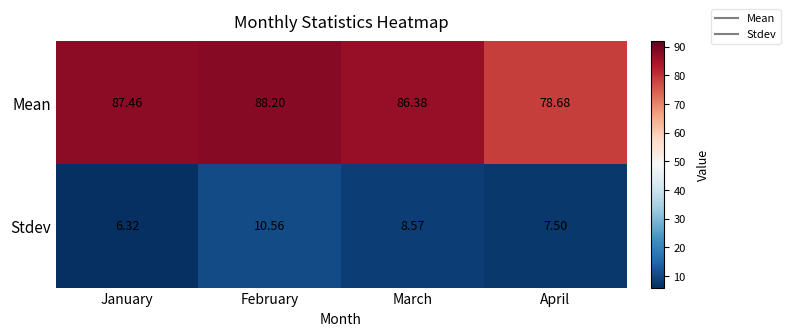

What is the total value across all series at January?

93.8